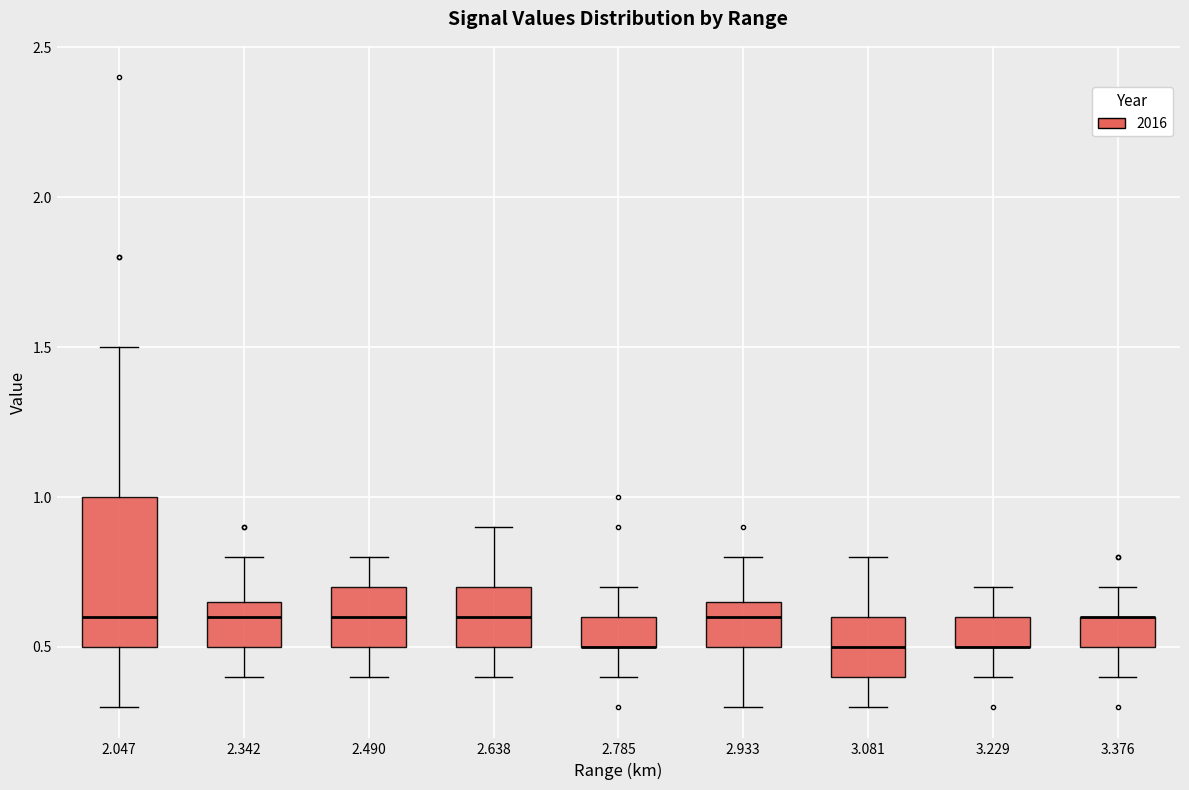

Which box is the tallest, from its lower edge to its upper edge?

2.047